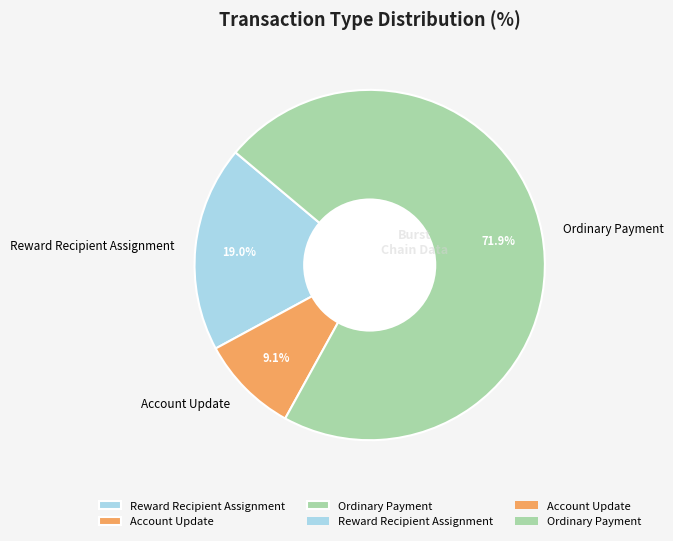

Which has a higher value, Reward Recipient Assignment or Account Update?

Reward Recipient Assignment